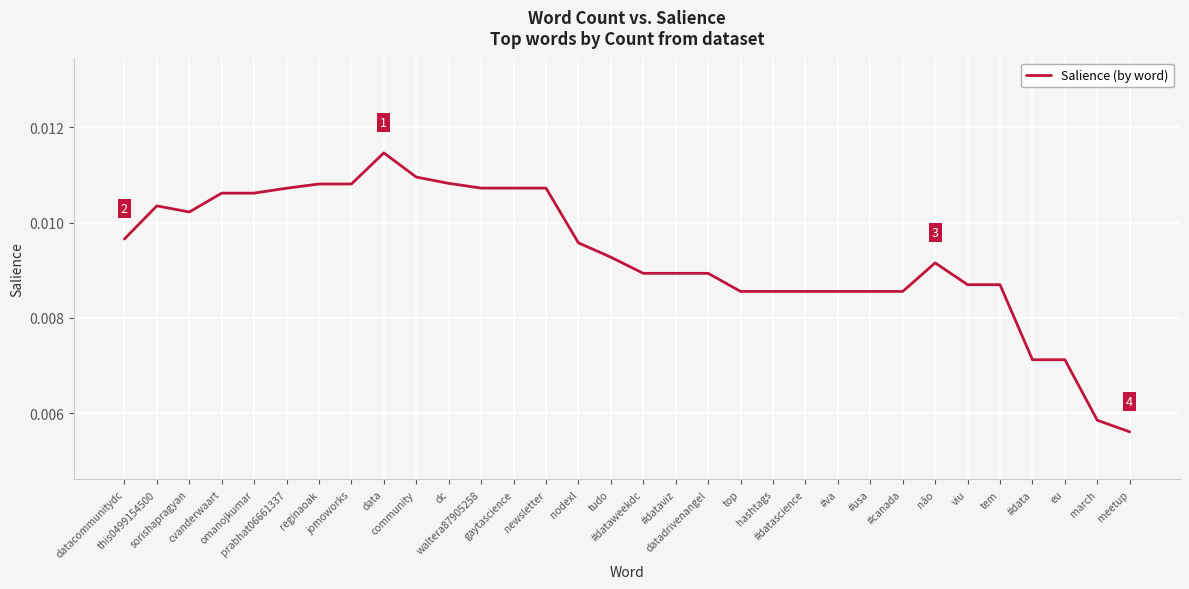

Reading left to right, what are all the values shown in this chart?

datacommunitydc=0.0	this0499154500=0.0	sorishapragyan=0.0	cvanderwaart=0.0	omanojkumar=0.0	prabhat06661337=0.0	reginaoak=0.0	jomoworks=0.0	data=0.0	community=0.0	dc=0.0	waltera87905258=0.0	gaytascience=0.0	newsletter=0.0	nodexl=0.0	tudo=0.0	#dataweekdc=0.0	#dataviz=0.0	datadrivenangel=0.0	top=0.0	hashtags=0.0	#datascience=0.0	#va=0.0	#usa=0.0	#canada=0.0	não=0.0	viu=0.0	tem=0.0	#data=0.0	eu=0.0	march=0.0	meetup=0.0